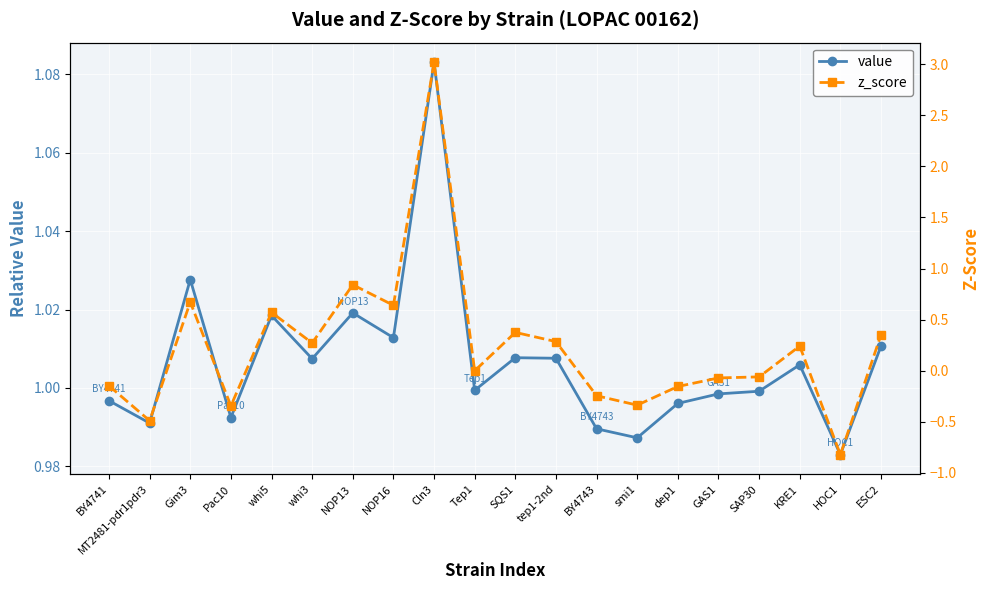

How many interior local peaks does the z_score series have?

6